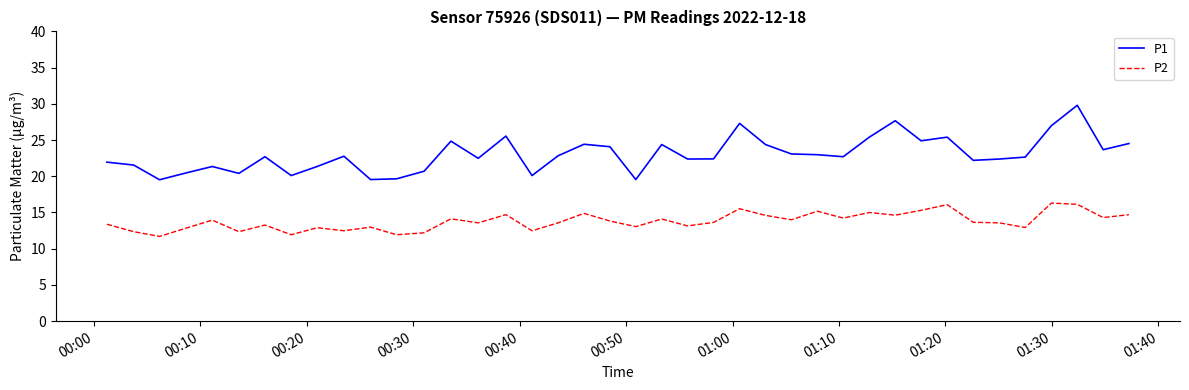

What are all the series names shown in the legend?

P1, P2